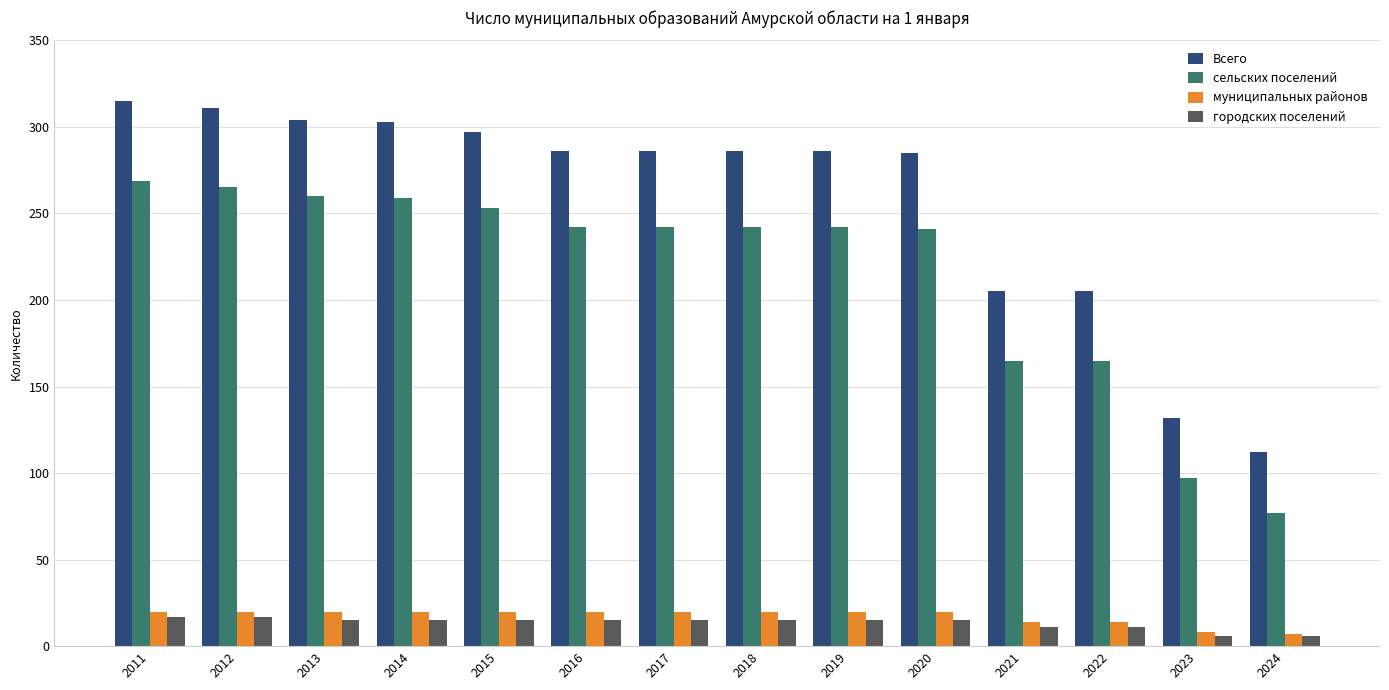

Between 2013 and 2023, which series saw the biggest shift?

Всего